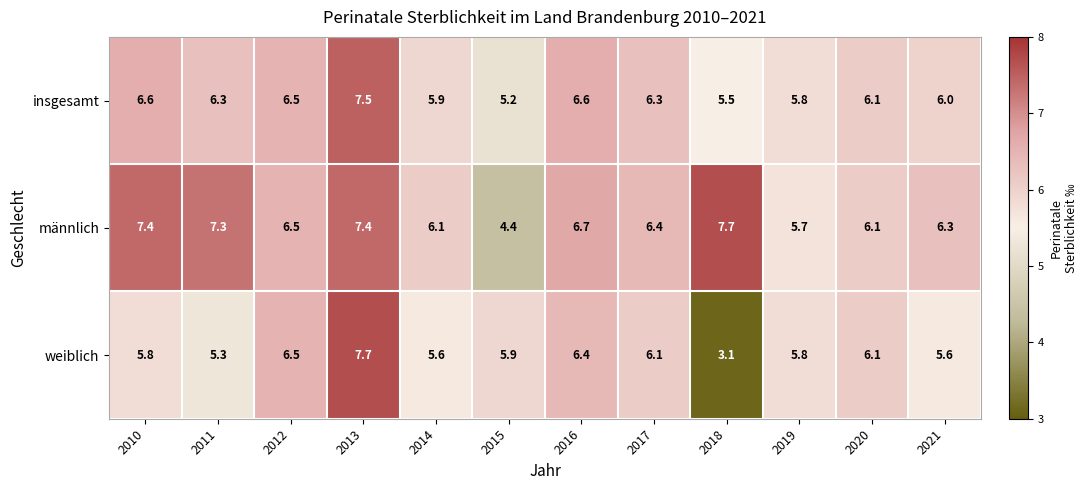

What is the highest value of the insgesamt series?

7.5